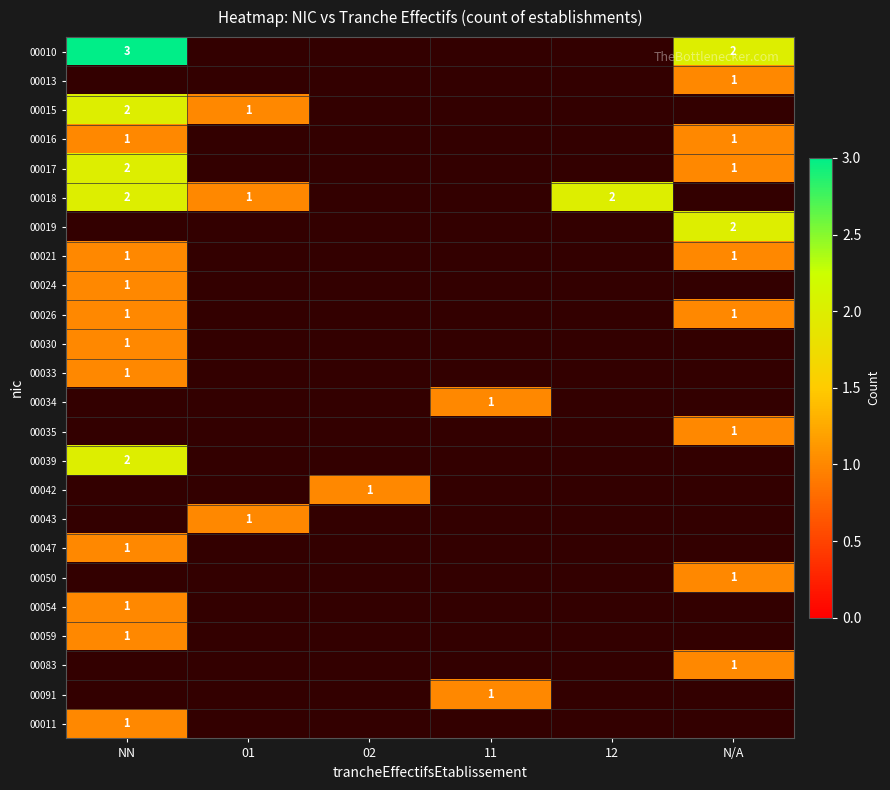

What value does the 00018 series have at NN?

2.0